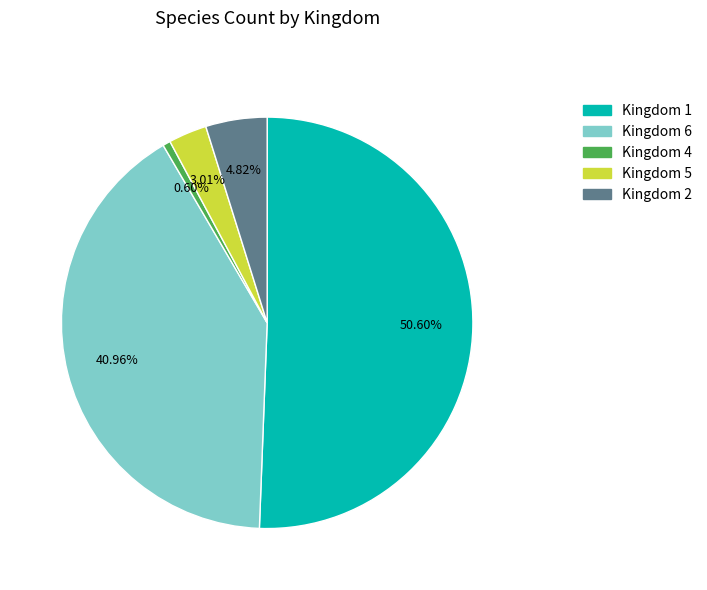

How many segments does this pie chart have?

5